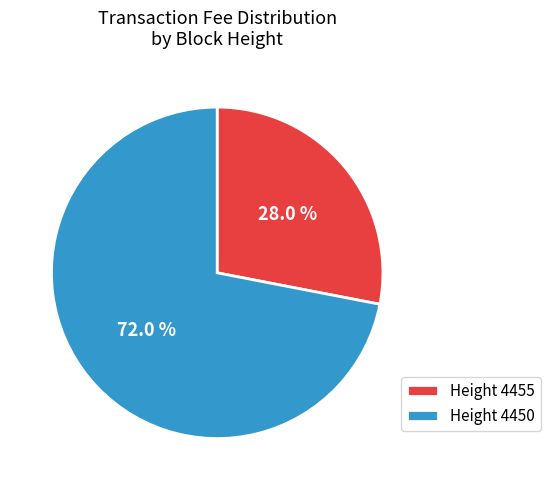

Rank the categories by value from highest to lowest.

Height 4450, Height 4455